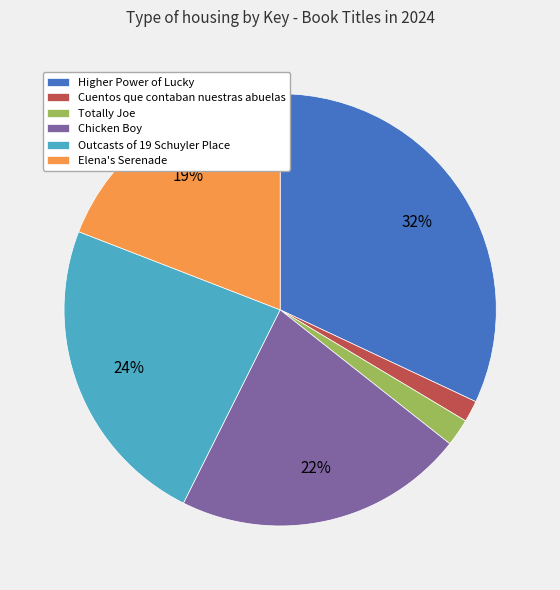

Does Cuentos que contaban nuestras abuelas account for over 50% of the chart?

No